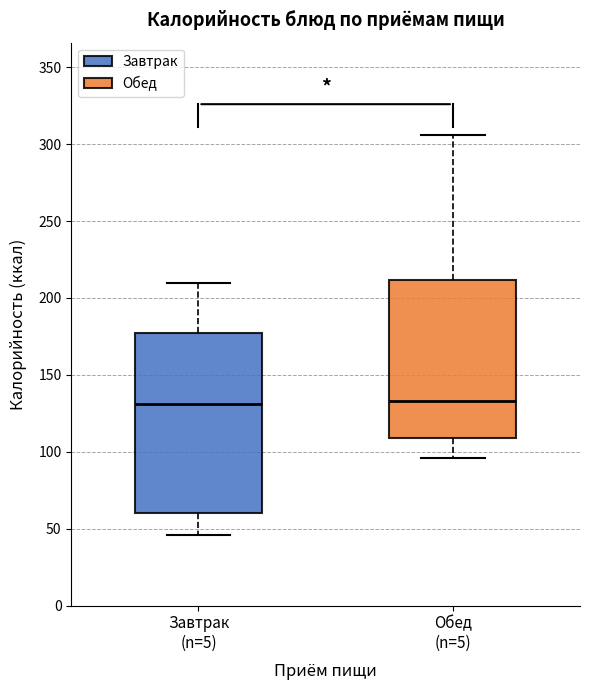

Comparing the boxes themselves (not the whiskers), which one is the tallest?

Завтрак (n=5)